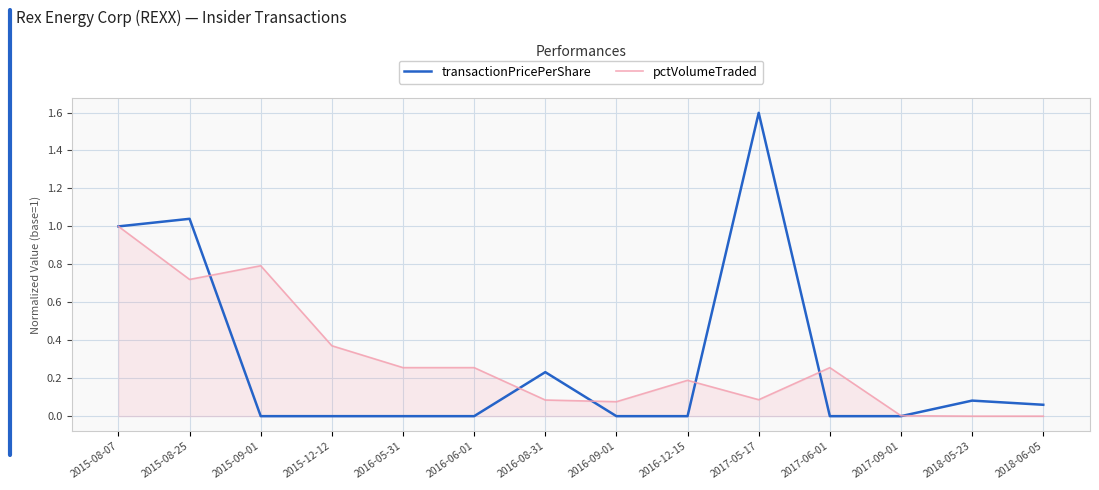

The value of transactionPricePerShare at 2016-12-15 is 0.0. True or false?

True